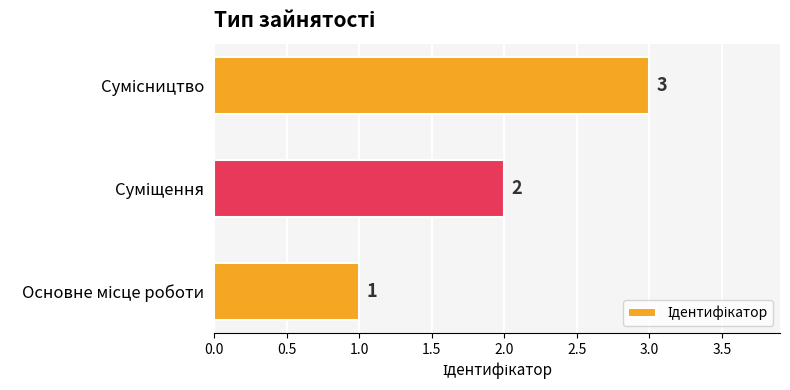

What is the smallest value displayed?

1